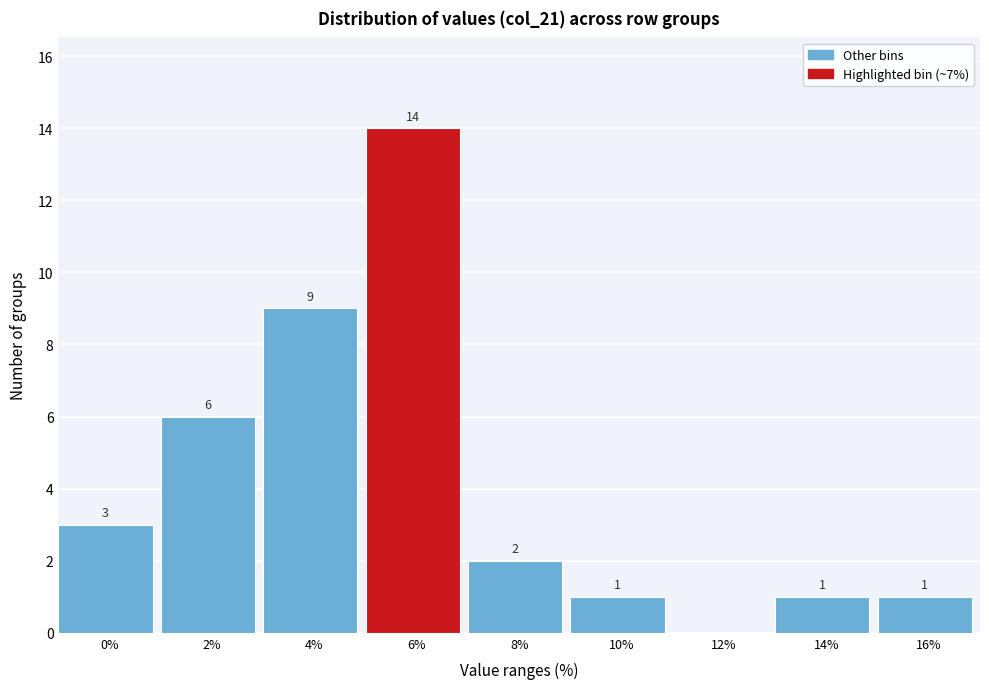

Reading left to right, extract all data points from this chart.

0%=3	2%=6	4%=9	6%=14	8%=2	10%=1	12%=0	14%=1	16%=1